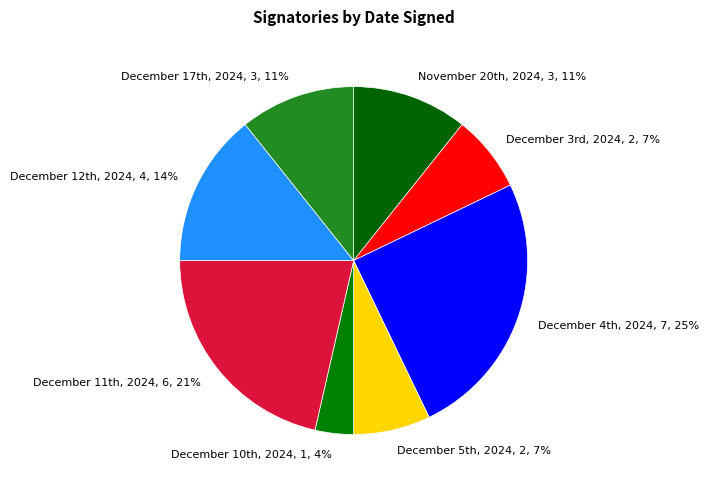

What is the smallest slice in the pie chart?

December 10th, 2024